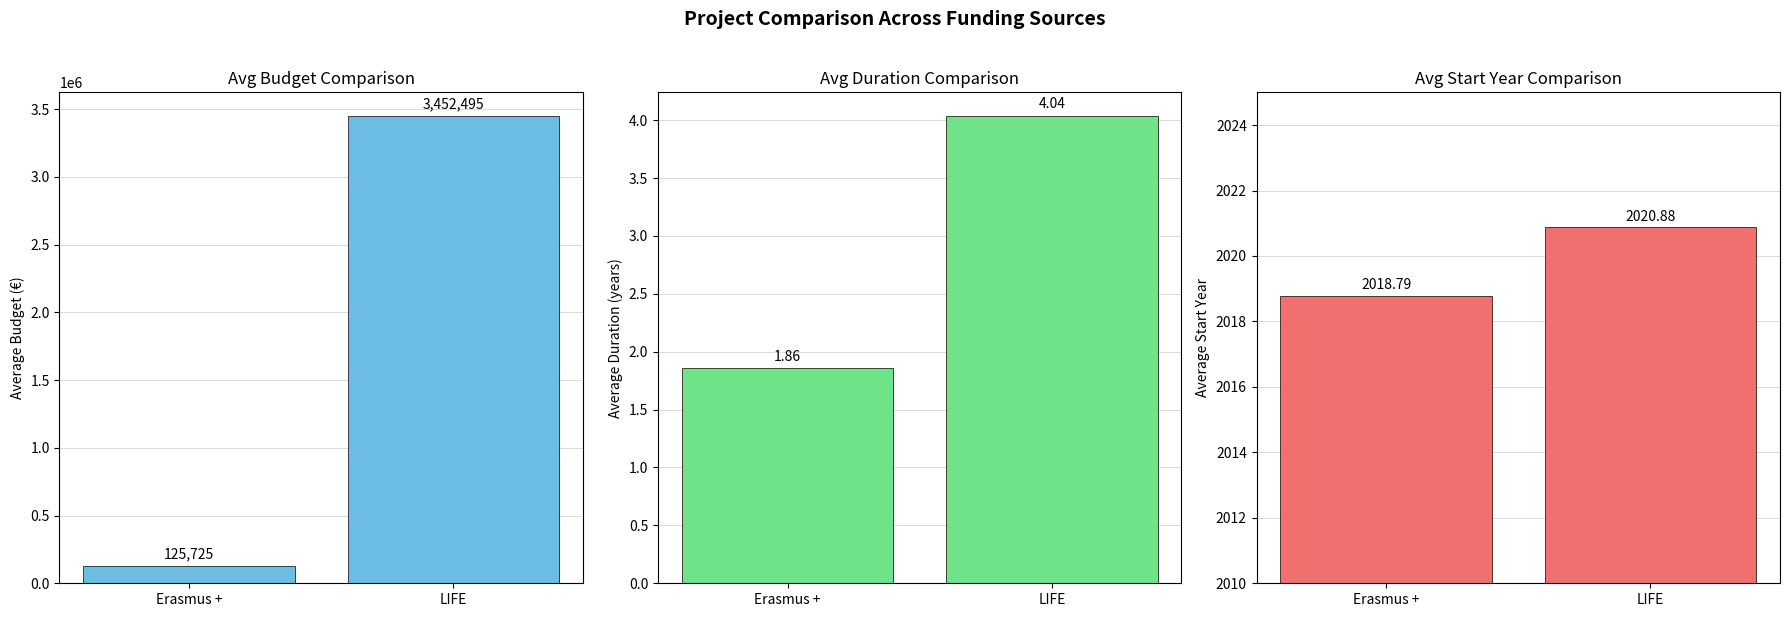

Is it true that Avg Duration (years) equals 6.8 at LIFE?

False